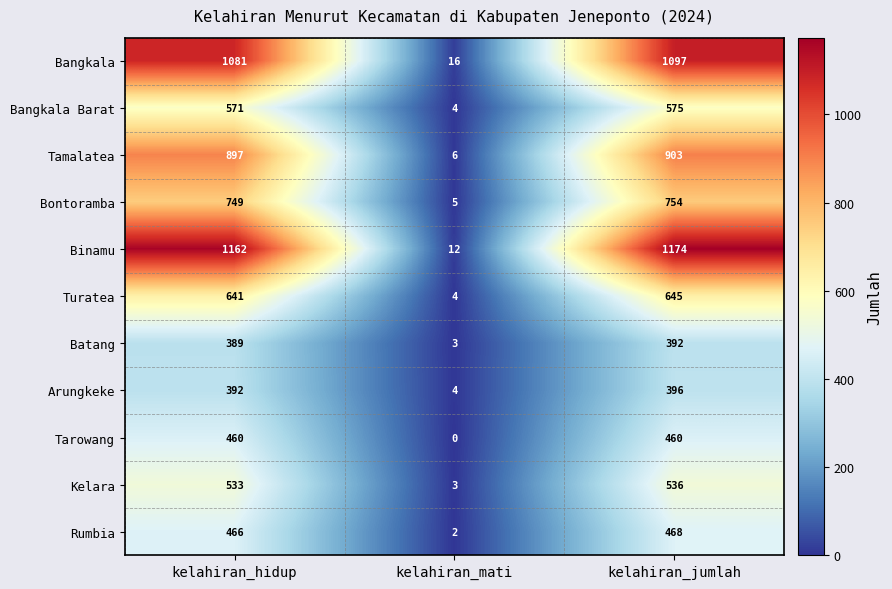

How many data points in Tarowang are less than 460?

1